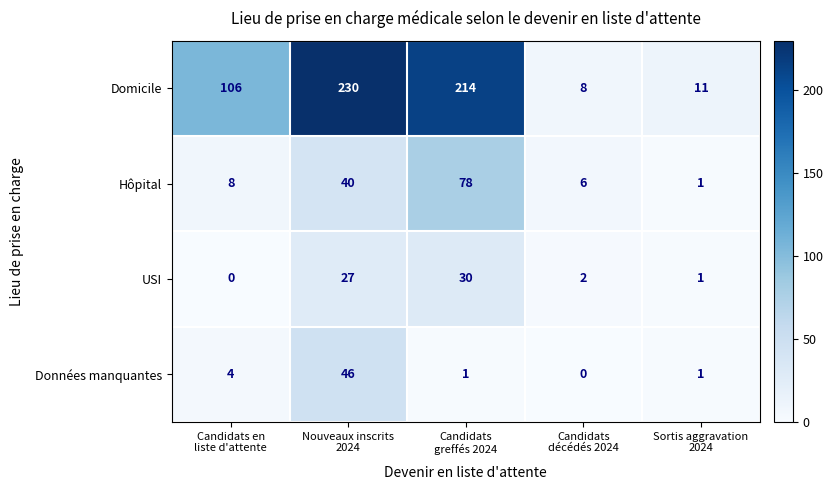

What is the difference between the maximum and minimum values in the Domicile series?

222